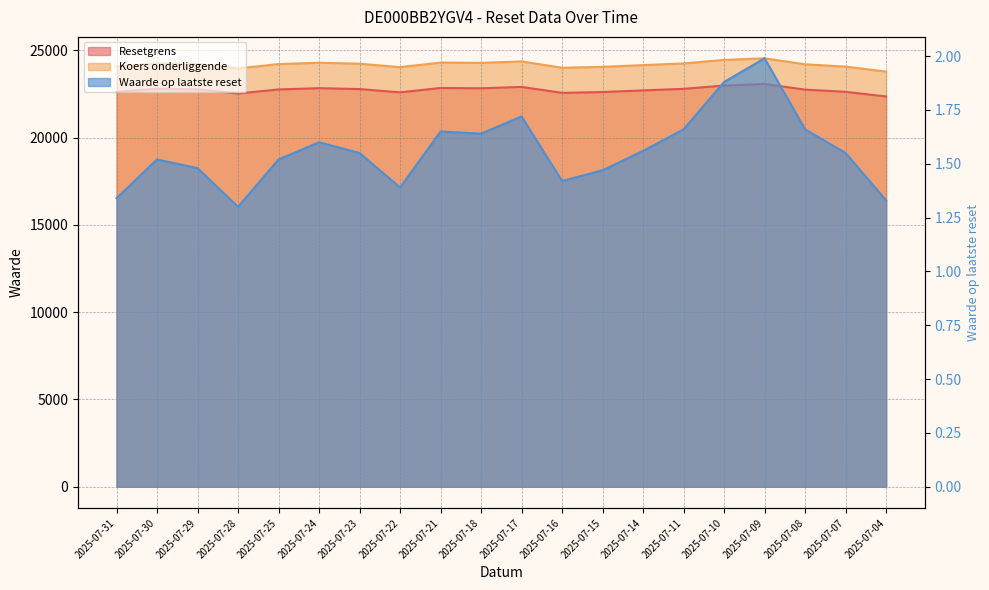

What is the value of the Koers onderliggende point at the 1st from the left?

24065.5